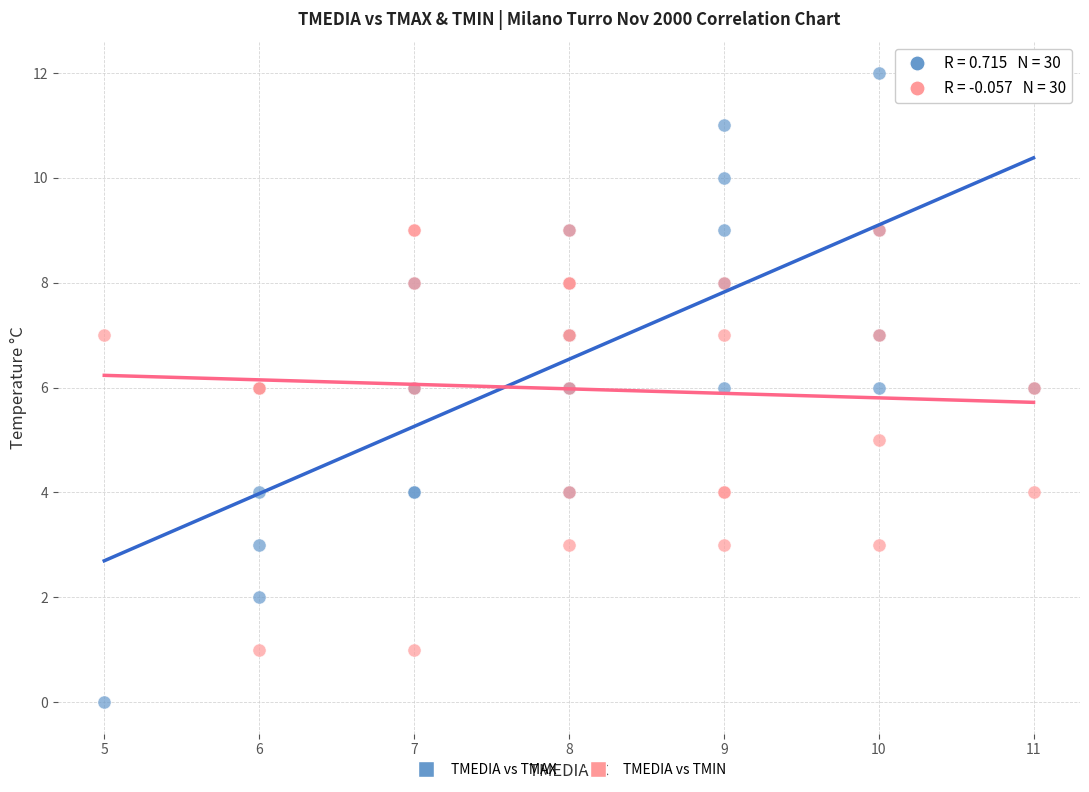

Which series contains the highest Y value?

TMEDIA vs TMAX